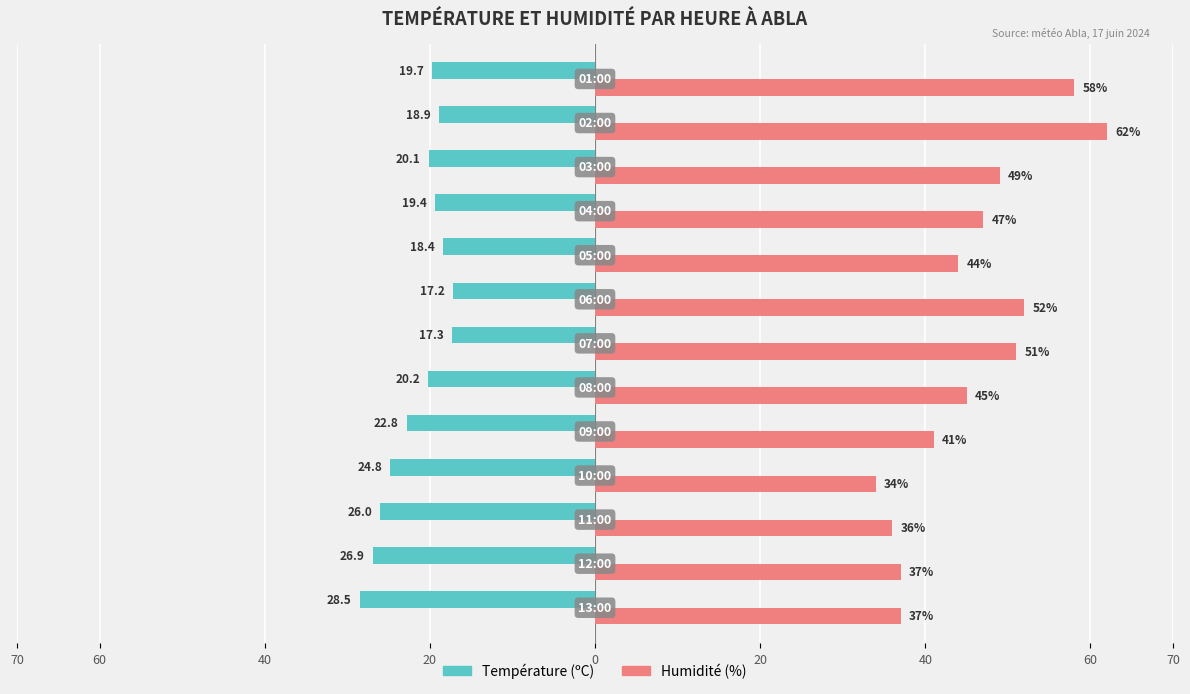

What are all the series names shown in the legend?

Température (ºC), Humidité (%)